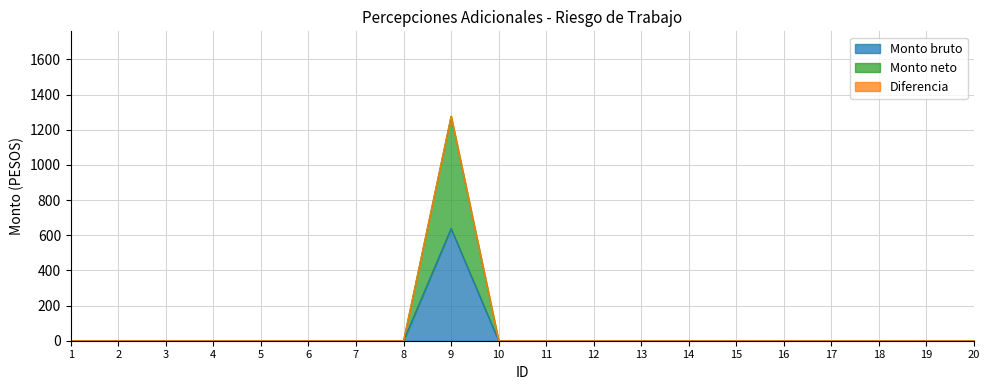

At which label is Monto bruto closest to 319?

1